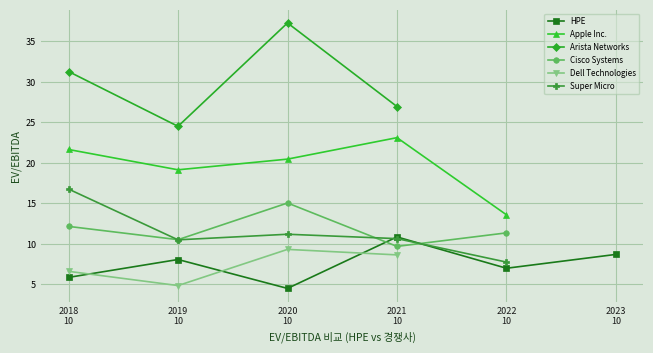

How many values in the Apple Inc. series exceed 20?

3